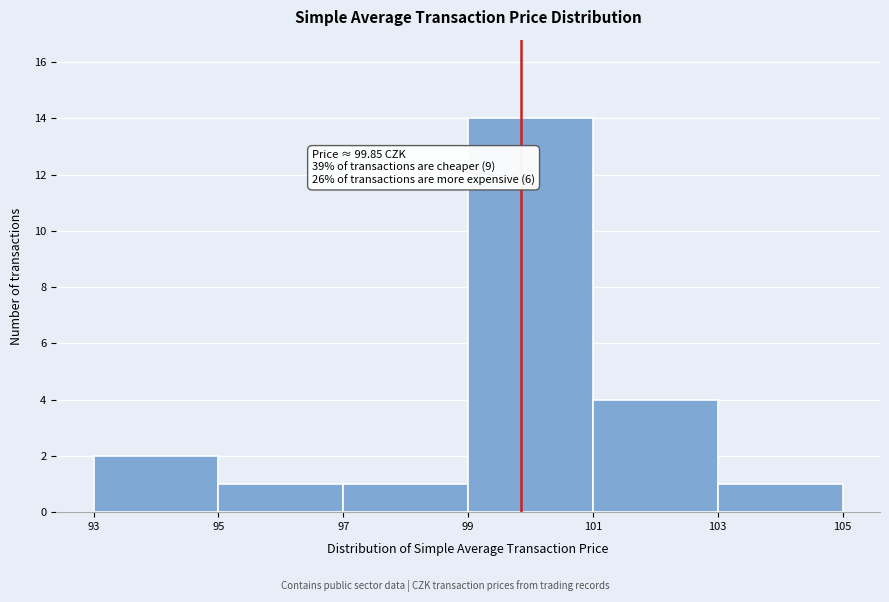

Which range on the x-axis has the tallest bar?

99 to 101